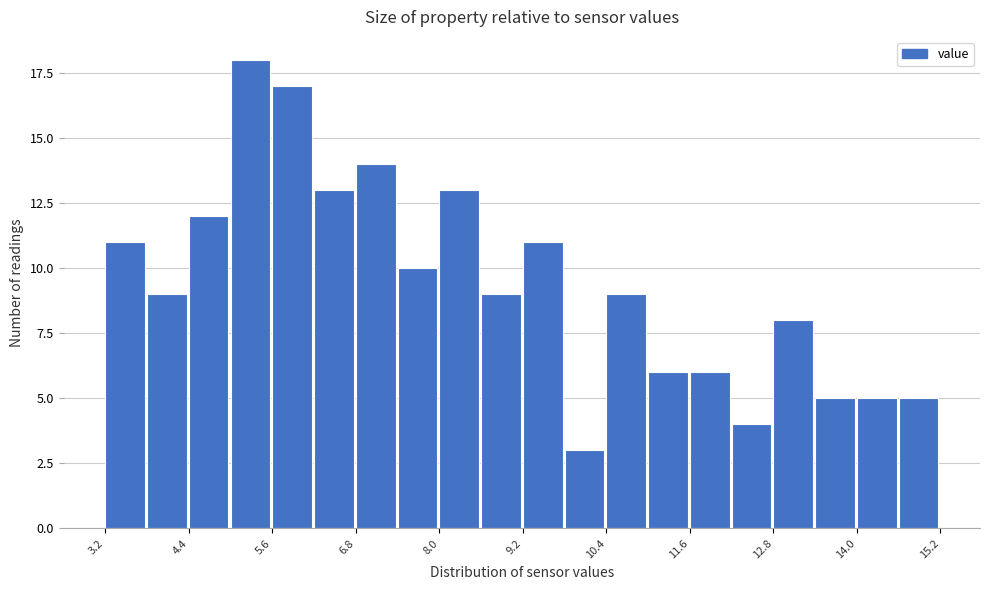

Read against the x-axis, roughly where is the centre of the tallest bar?

5.2